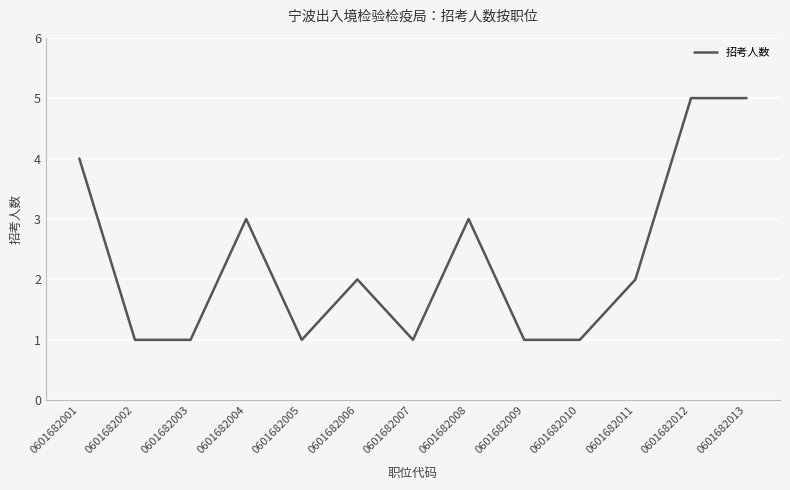

What is the greatest value displayed?

5